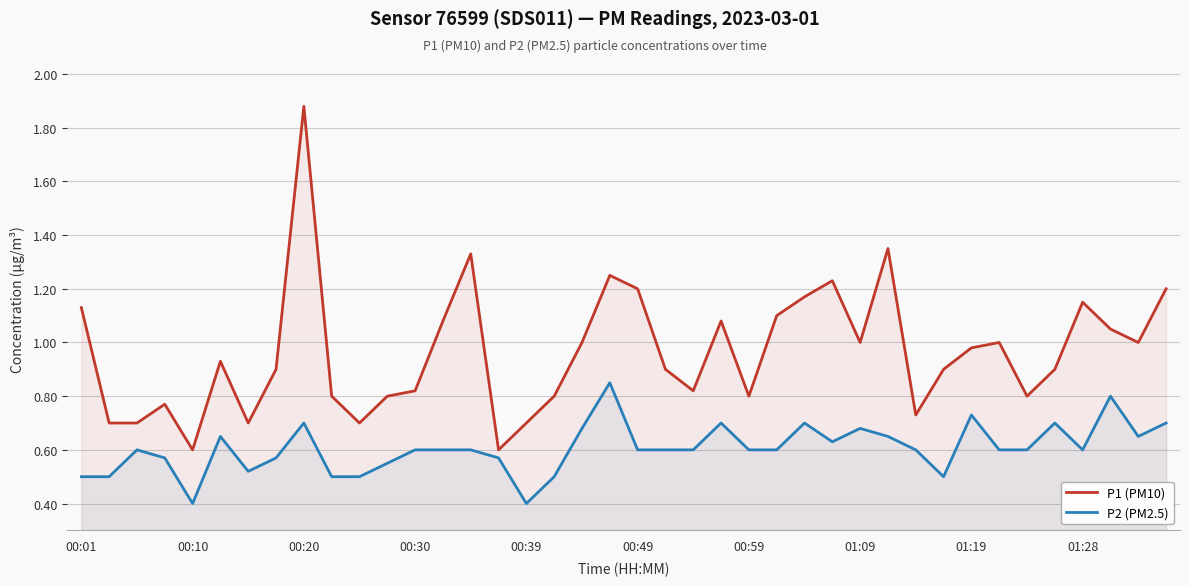

How many P2 (PM2.5) values are between 0 and 1?

40